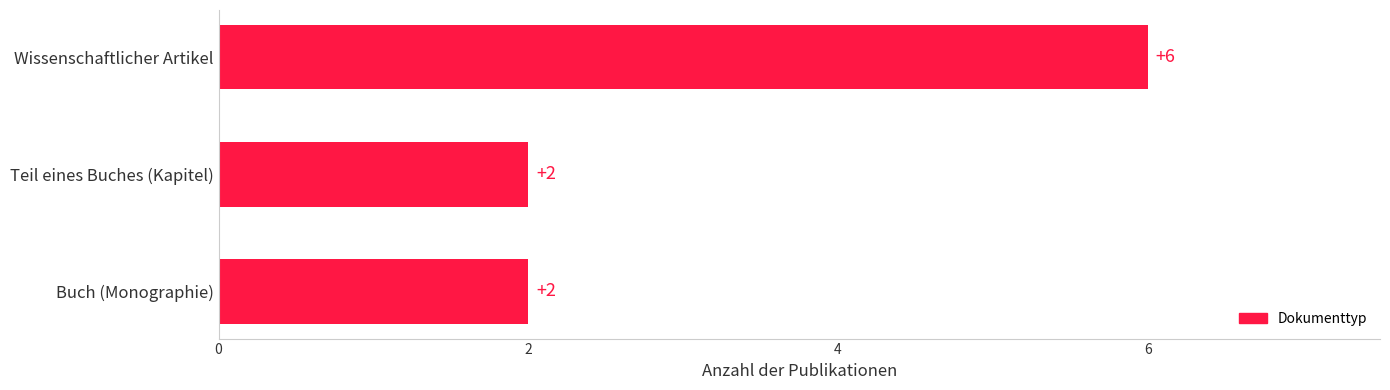

Is it true that the value at Buch (Monographie) is 2?

True